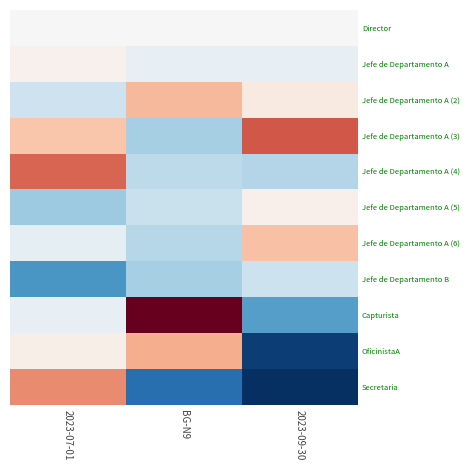

What is the minimum value shown in the chart?

-0.3